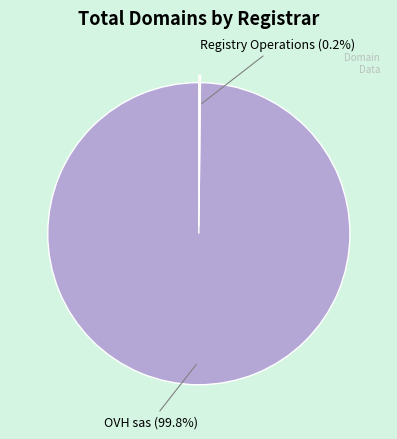

Does any single category account for the majority?

Yes